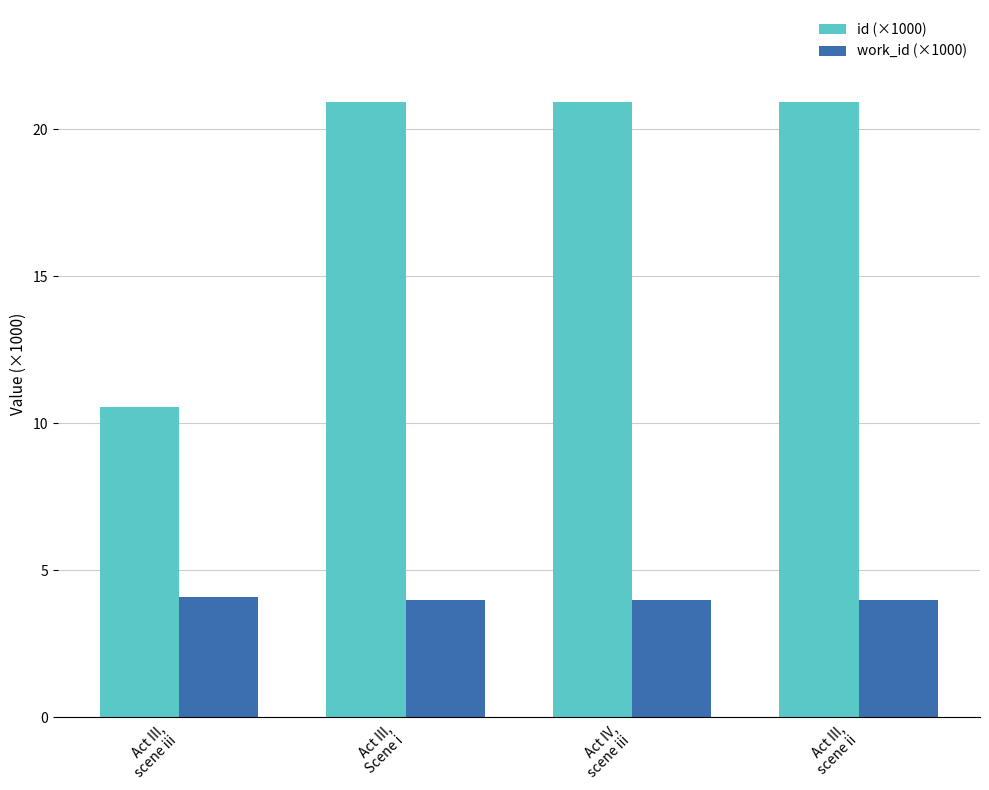

What is the label of the 2nd bar from the right?

Act IV,
scene iii